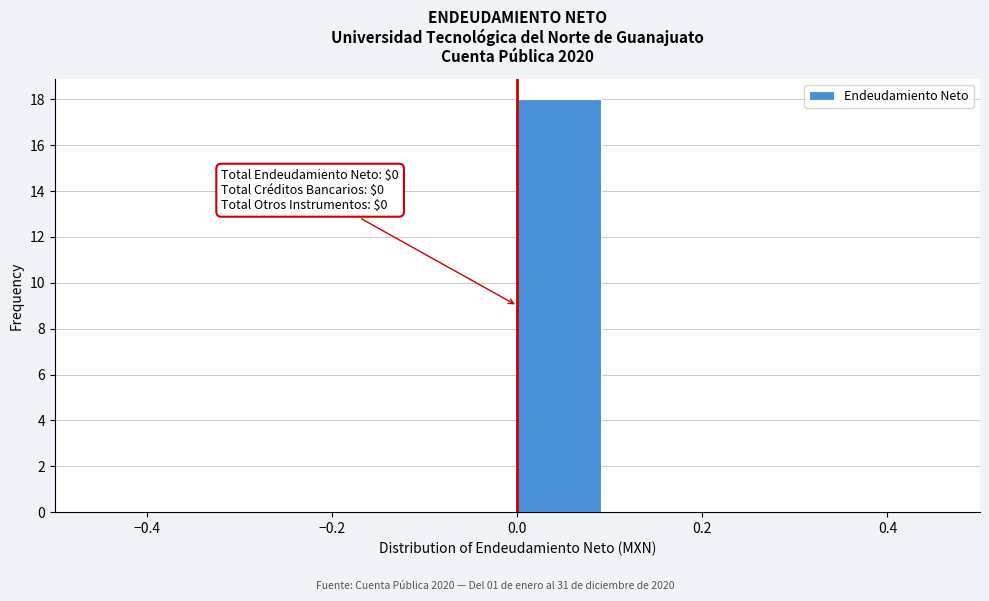

Which range on the x-axis has the tallest bar?

0.0 to 0.1